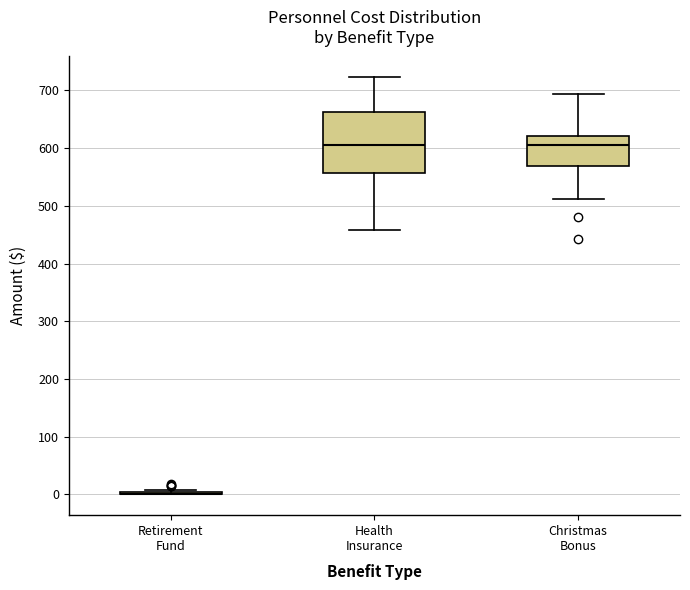

Reading left to right, transcribe this box plot: for each box, give where its median line is, the range the box spans, and where its two whiskers end, as read against the y-axis. The values are not printed on the chart, so give them approximately, as read against the axis.

Retirement Fund: box collapsed to a line at 0, whiskers 0 to 10
Health Insurance: median 600, box 560 to 660, whiskers 460 to 720
Christmas Bonus: median 610, box 570 to 620, whiskers 510 to 690